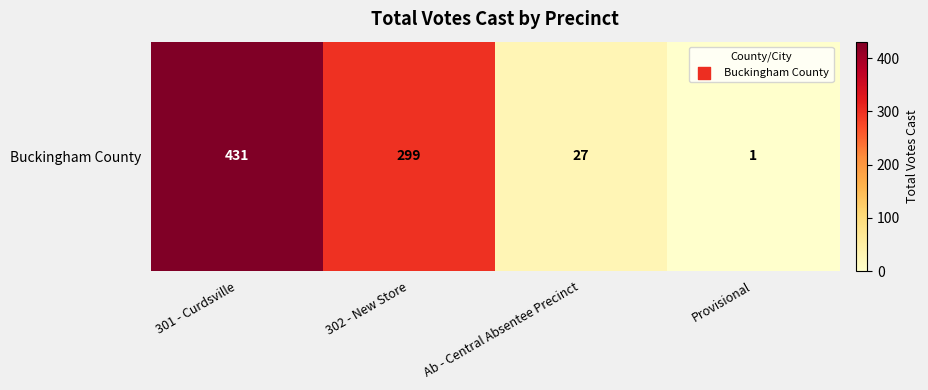

List the labels in order of value, largest first.

301 - Curdsville, 302 - New Store, Ab - Central Absentee Precinct, Provisional